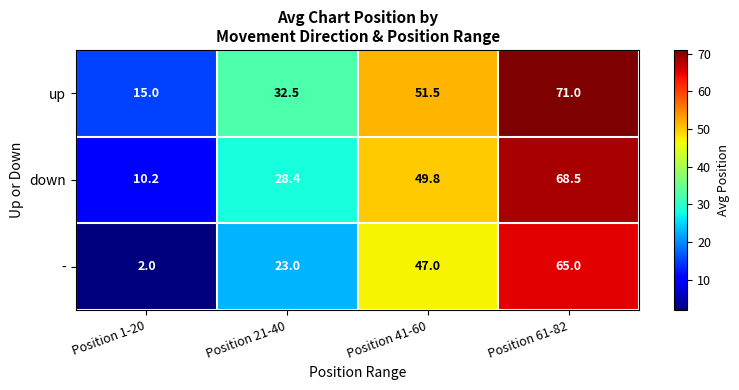

Count the number of data series in this chart.

3